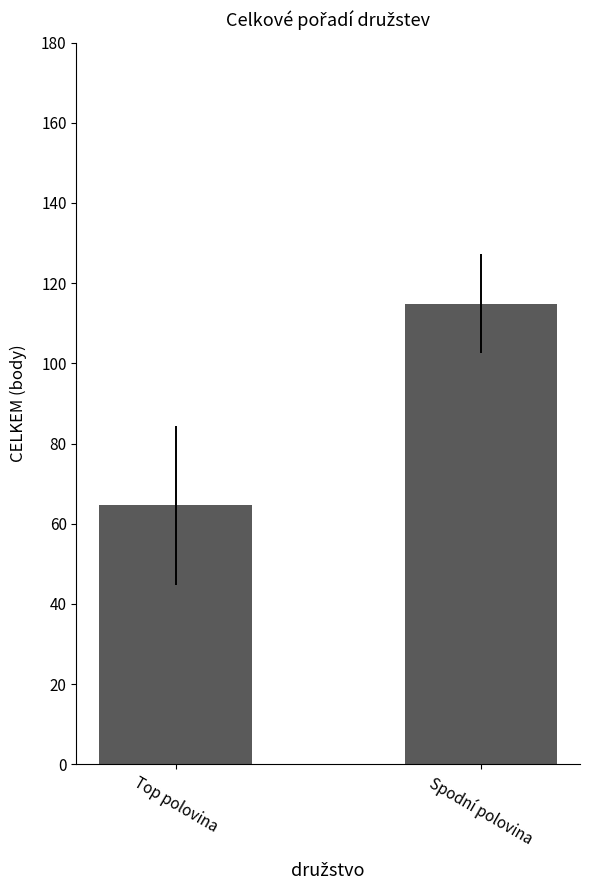

What is the maximum value shown in the chart?

114.9